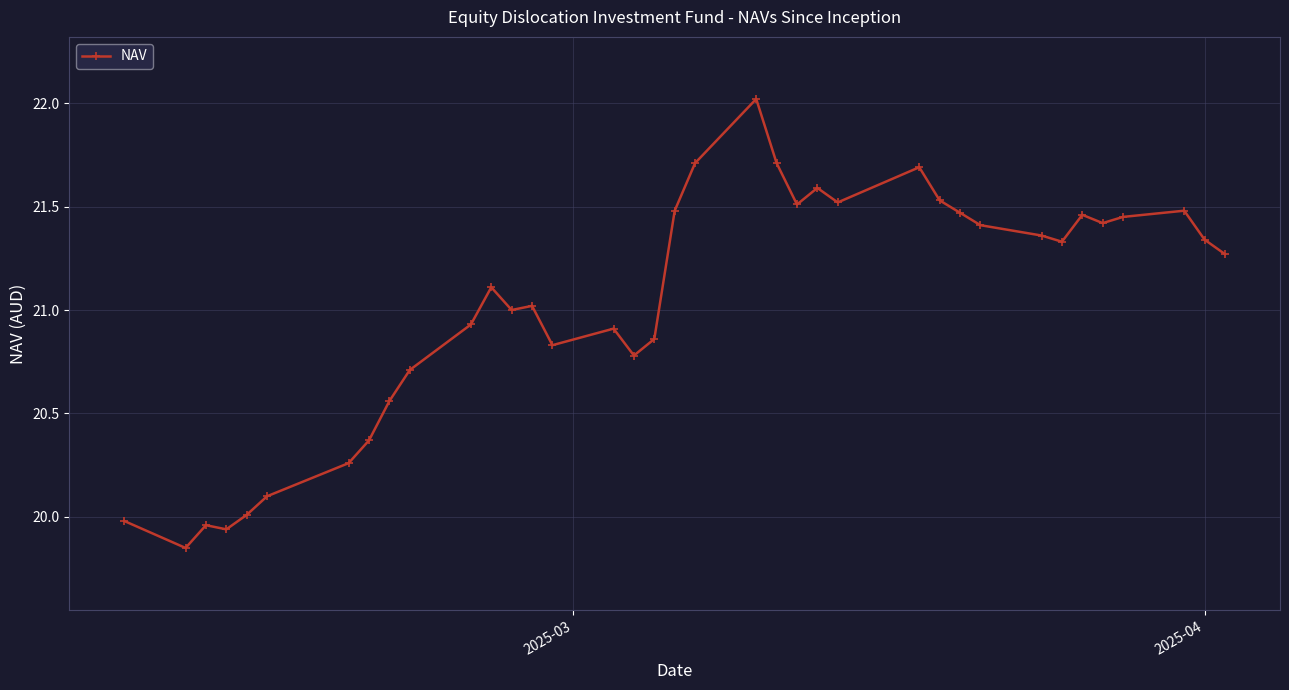

True or false: there are more than 0 points higher than both neighbors.

True